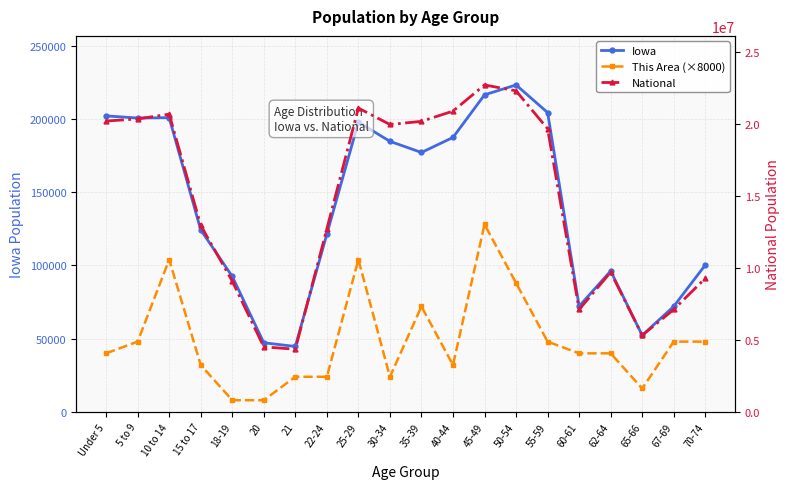

True or false: Iowa and This Area (×8000) intersect in this chart.

False